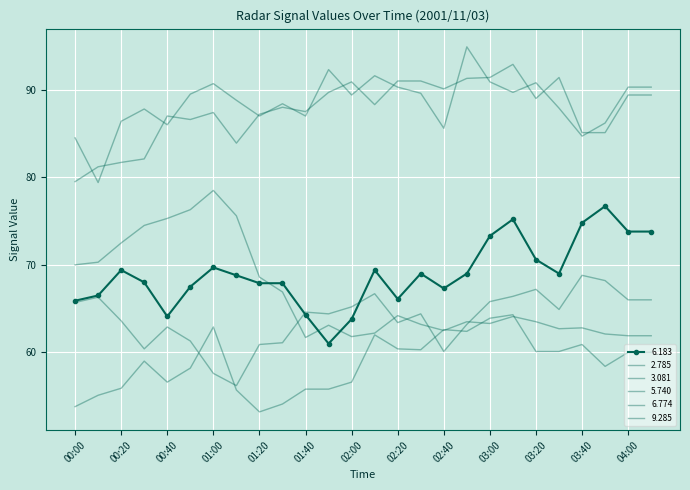

What is the difference between the maximum and second lowest values in the 2.785 series?

10.4